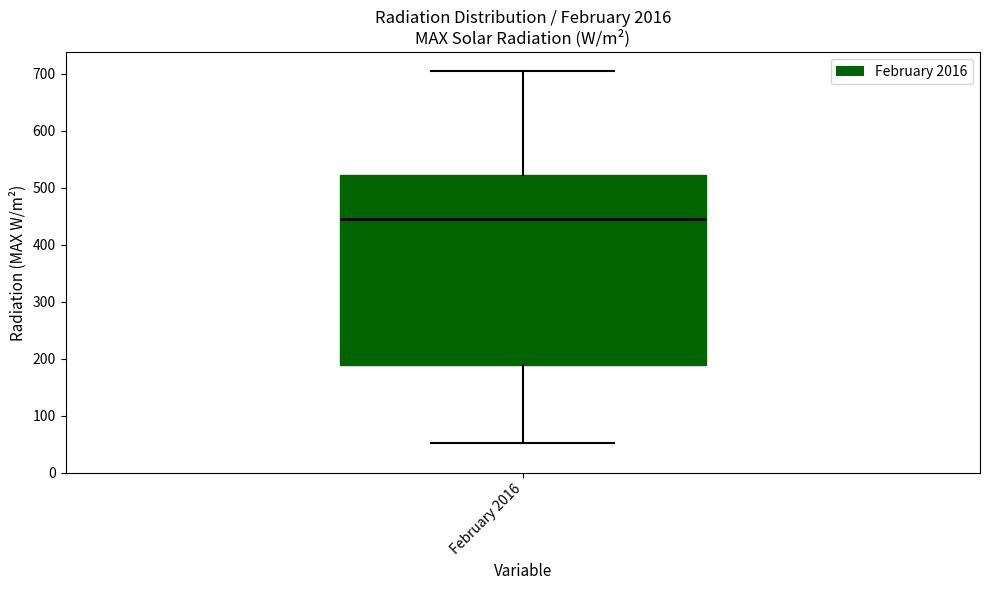

Where does the lower whisker of the box for February 2016 end on the y-axis? The values are not printed on the chart, so give them approximately, as read against the axis.

50